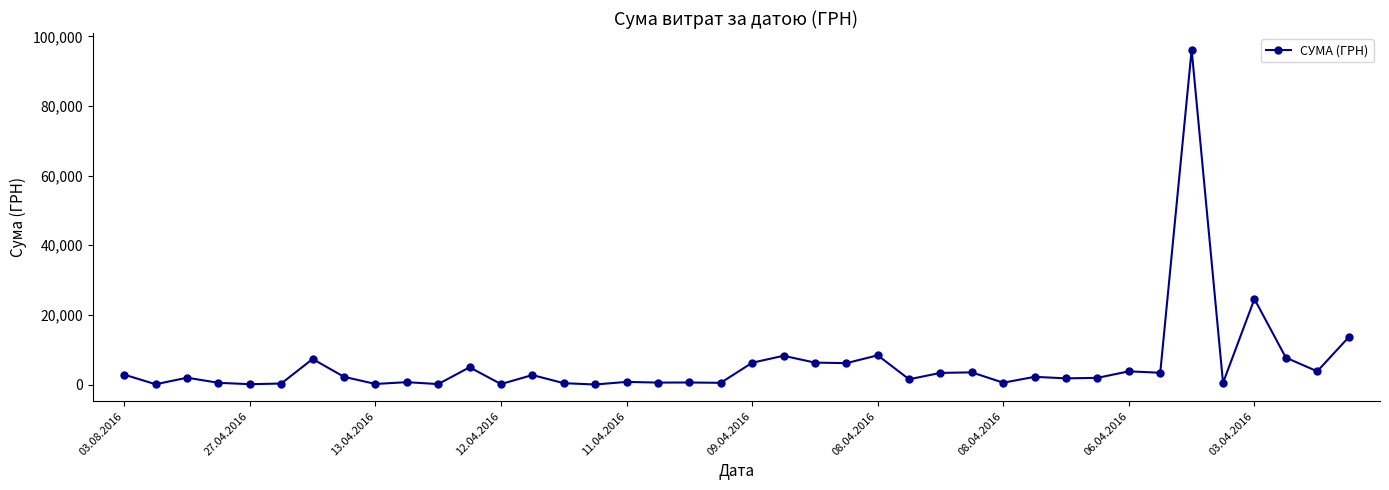

What is the greatest value displayed?

96136.6